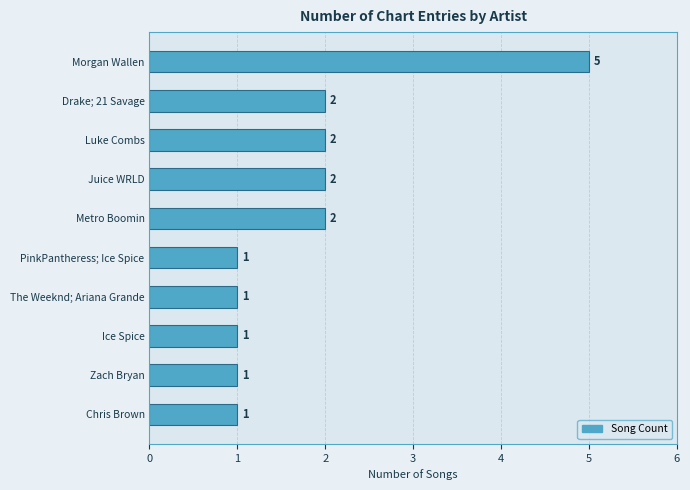

How many categories are shown in the chart?

10